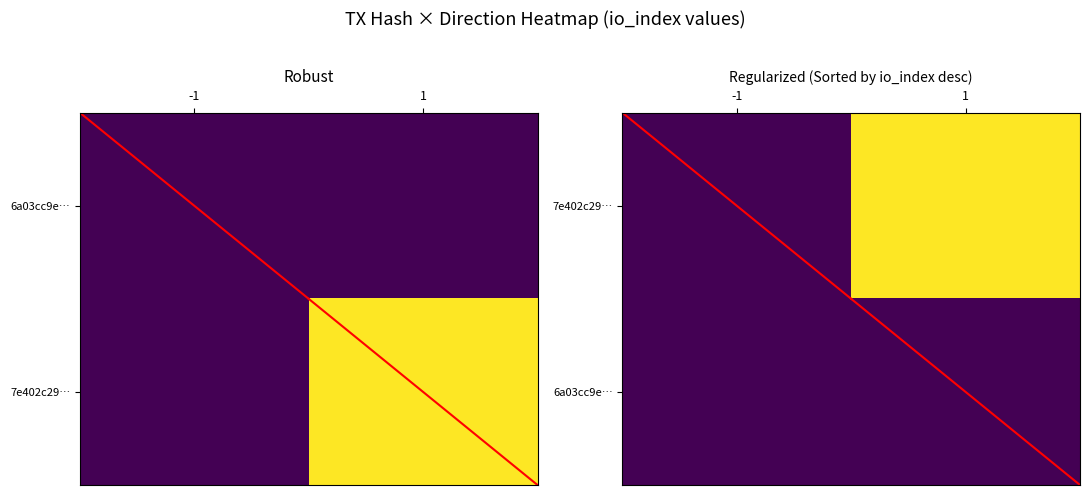

How many values in 7e402c29… are above zero?

1